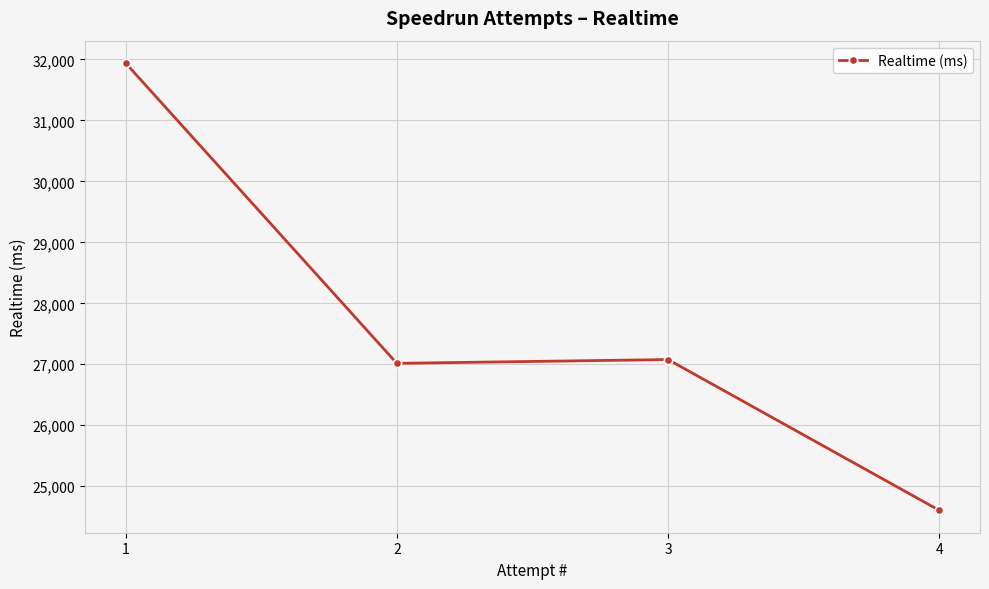

How many values are below 27077?

2